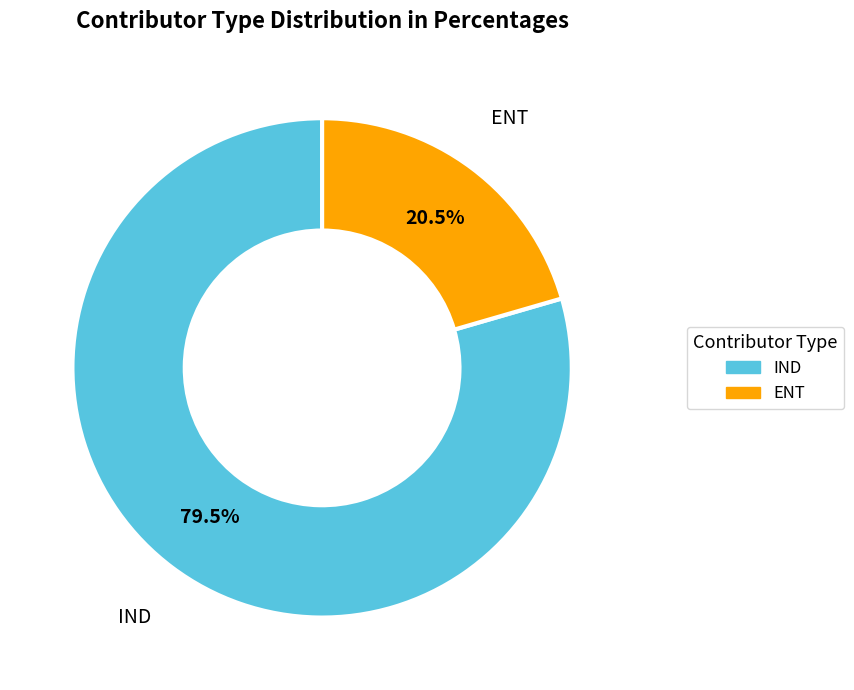

What is the total percentage of ENT and IND?

100.0%